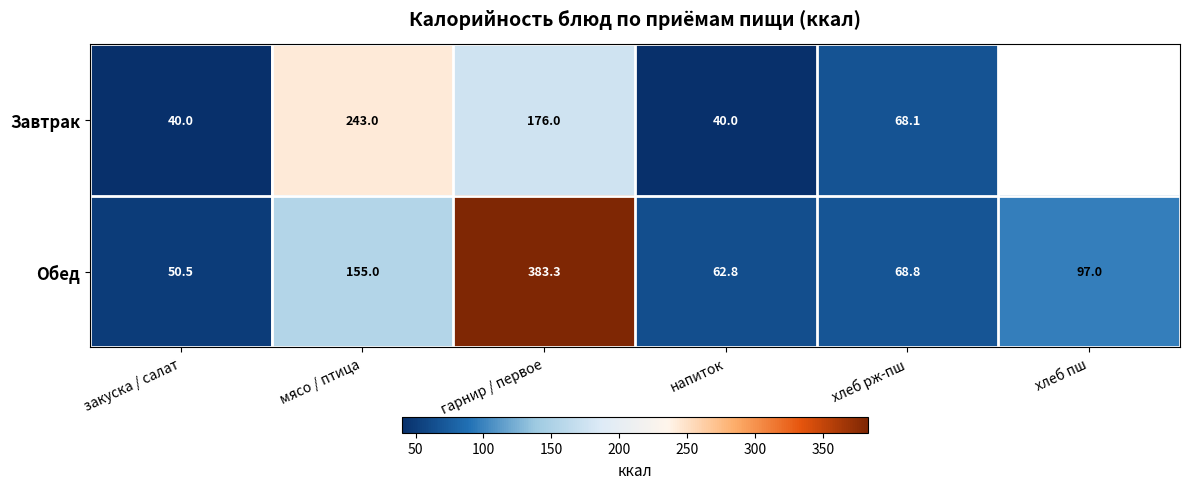

Which label corresponds to the smallest value in the chart?

напиток